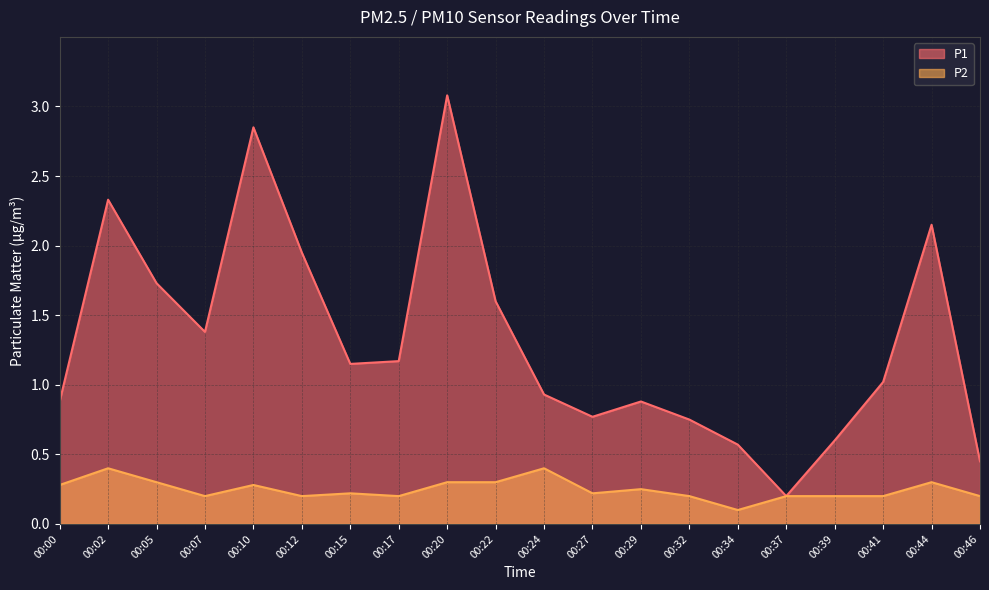

Does the chart display data point markers on the line(s)?

No